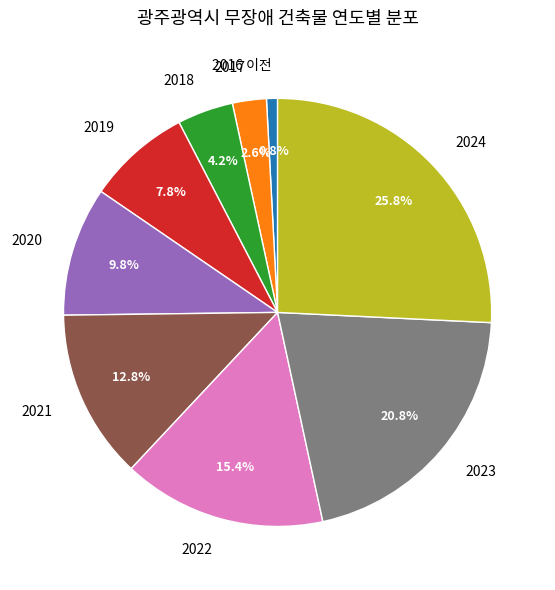

Which slice is the smallest?

2016 이전